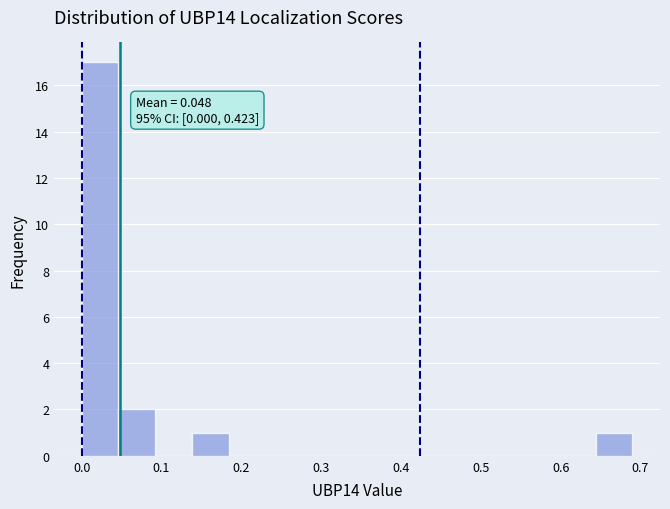

Over which range of the x-axis is the bar tallest?

0.00 to 0.05